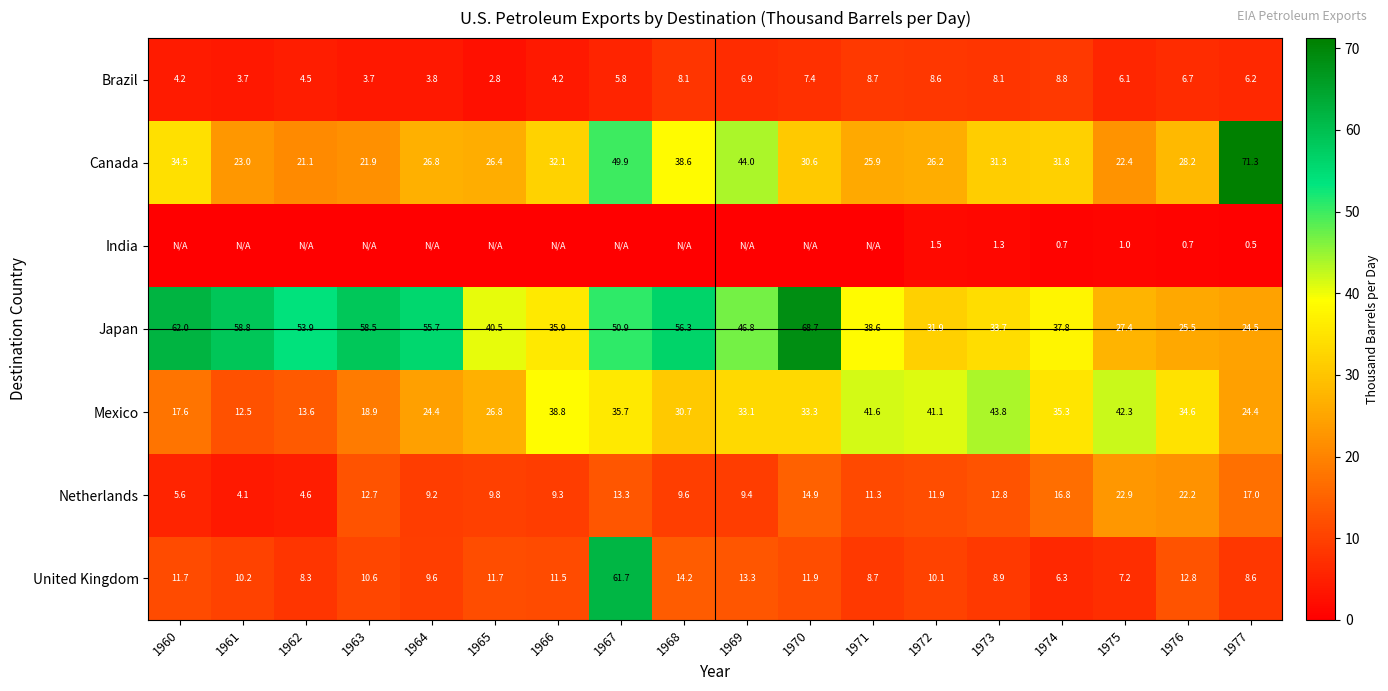

Count the number of data series in this chart.

7